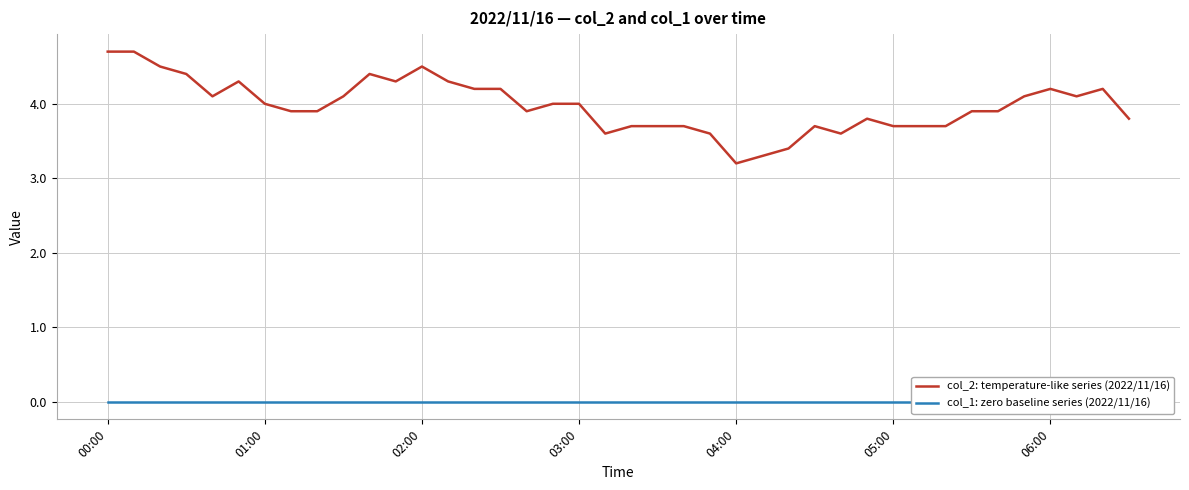

At which label is col_2: temperature-like series (2022/11/16) closest to 3?

04:00